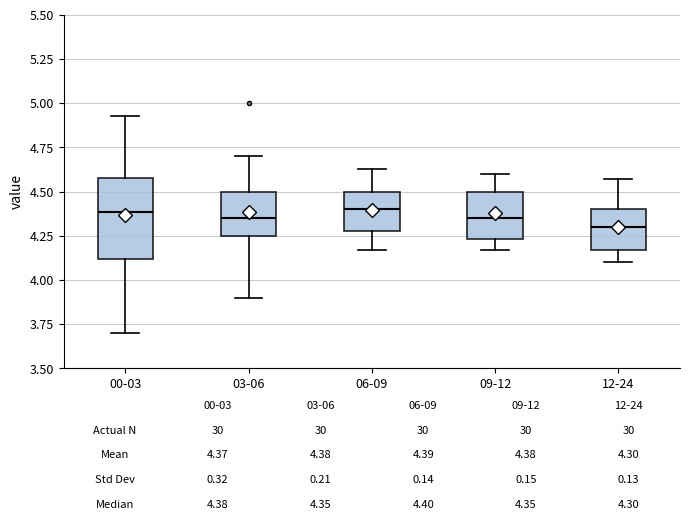

Which box is the tallest, from its lower edge to its upper edge?

00-03